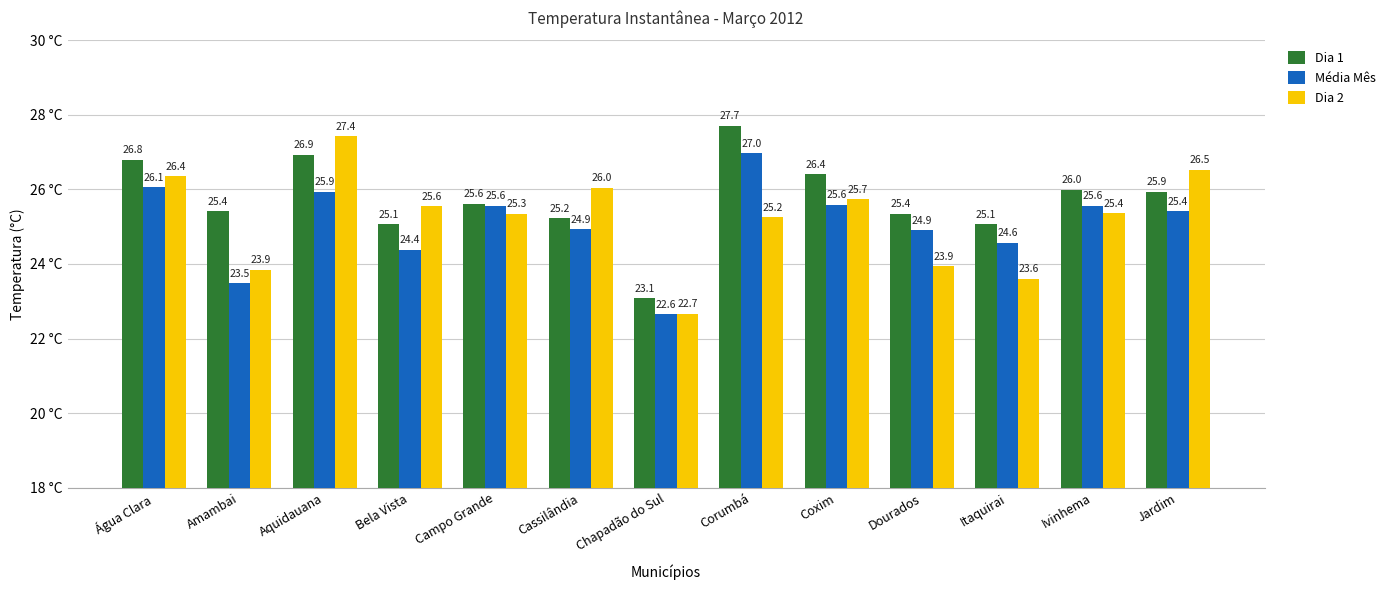

What is the difference between the second highest and minimum values in the Média Mês series?

3.4